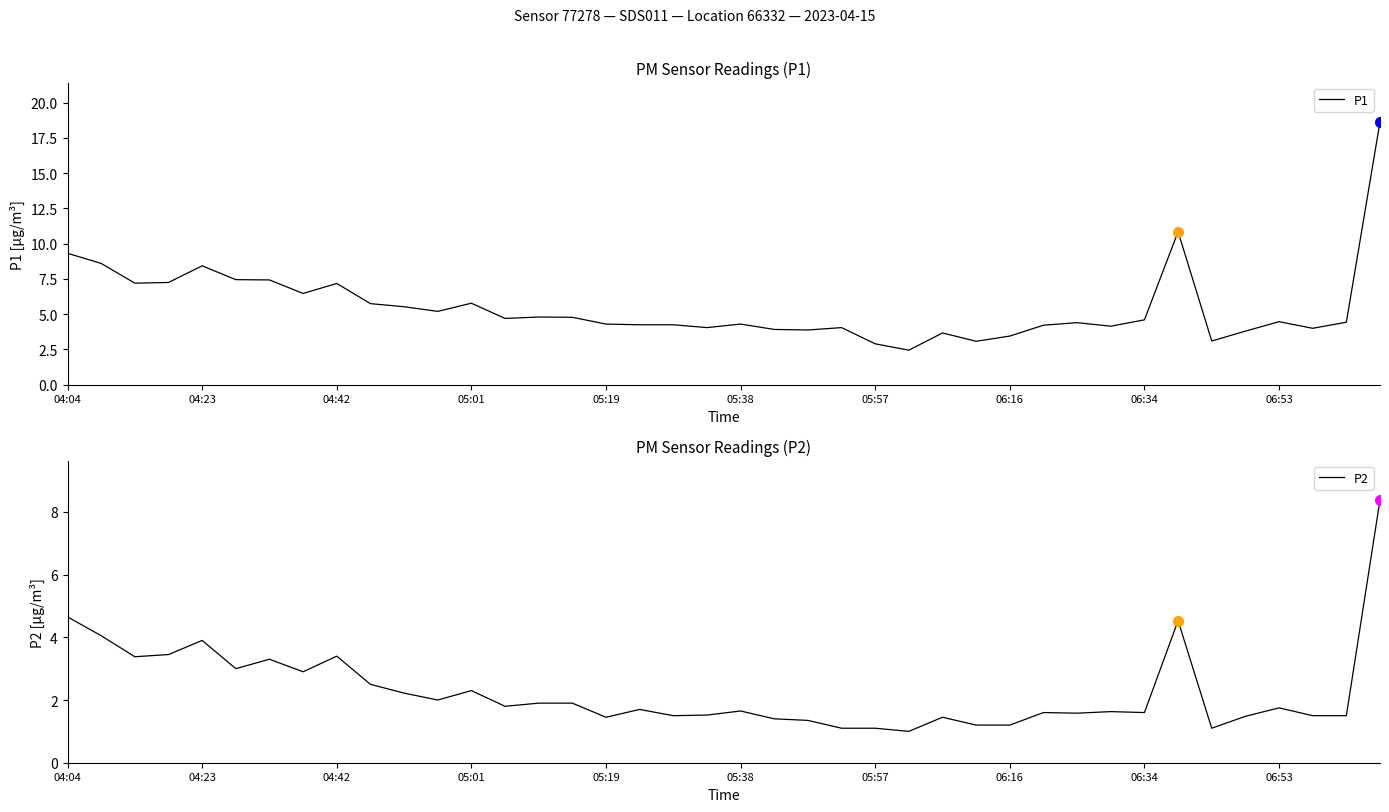

Read the P2 value at 05:57.

1.1